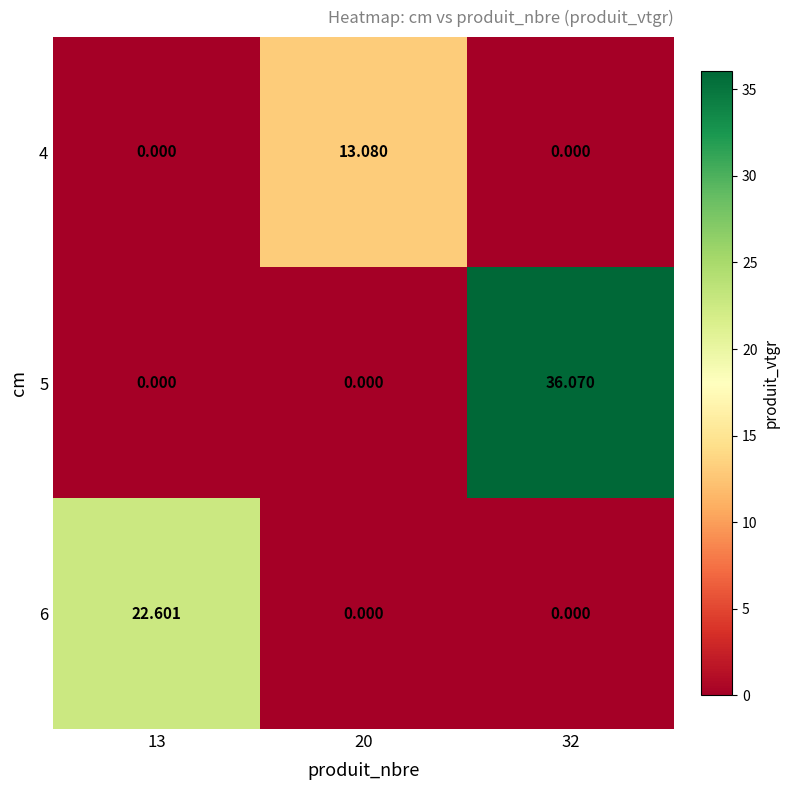

Which series has the largest total across all categories?

5